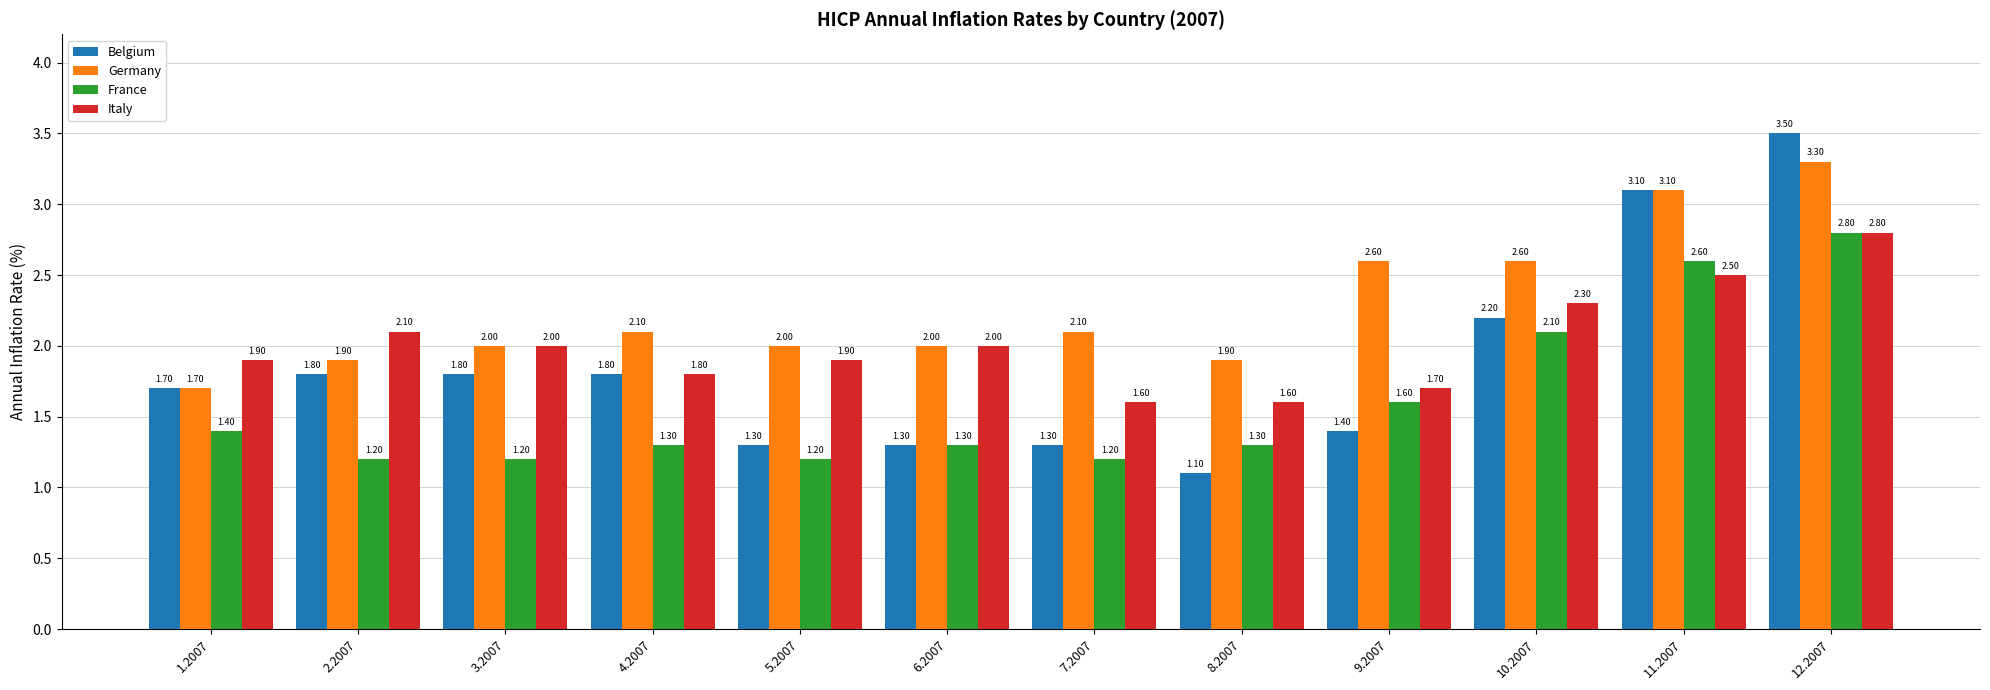

Which category has the highest value in the Germany series?

12.2007